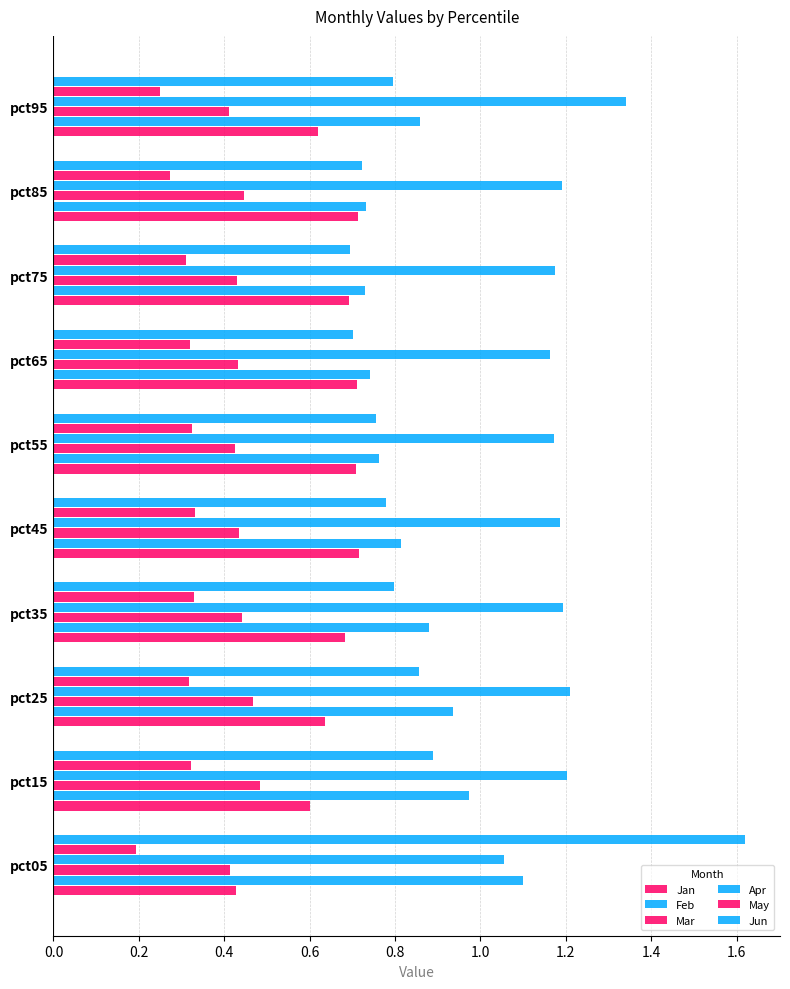

Rank the series by their maximum value, from lowest to highest.

May, Mar, Jan, Feb, Apr, Jun